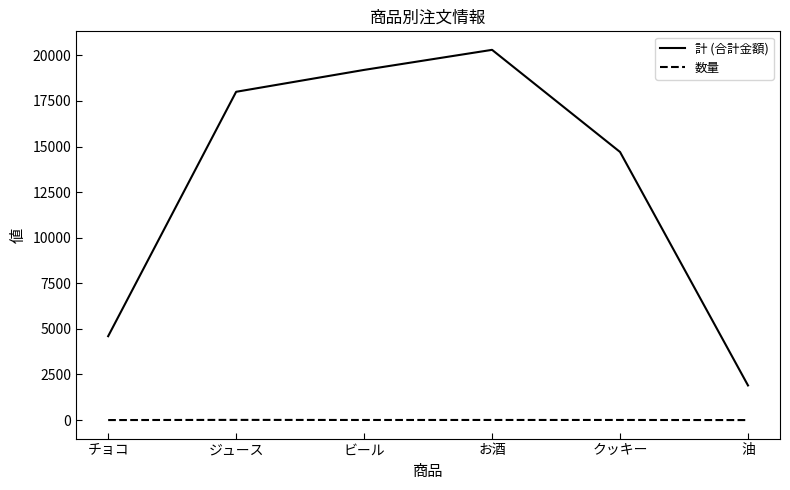

What is the spread (max minus min) of values at ジュース?

17989